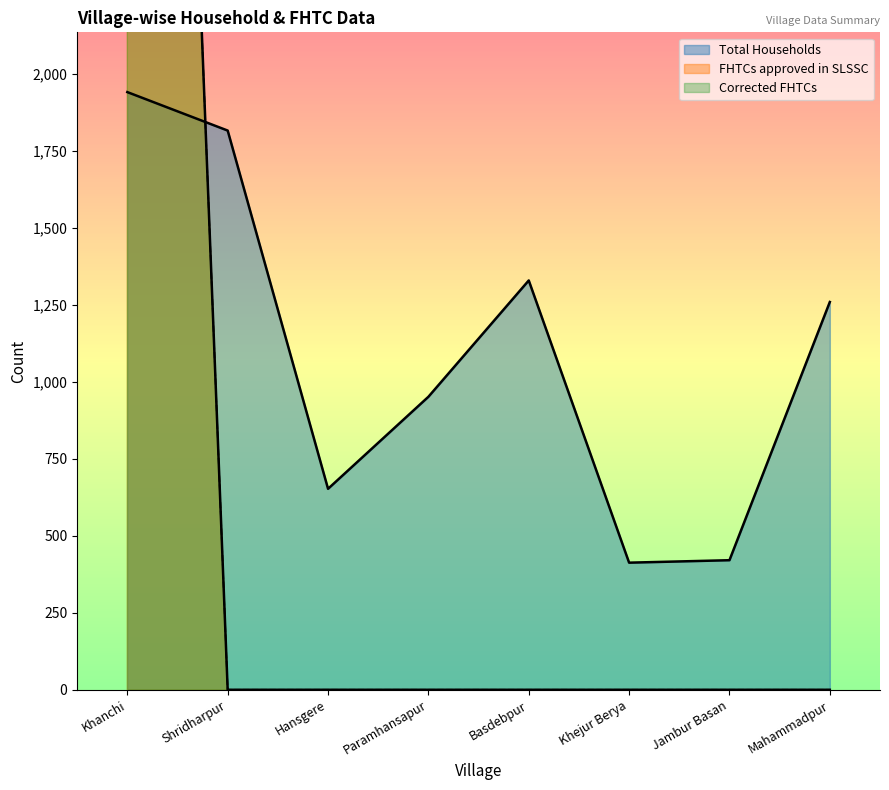

Between Khejur Berya and Mahammadpur, which is larger?

Mahammadpur